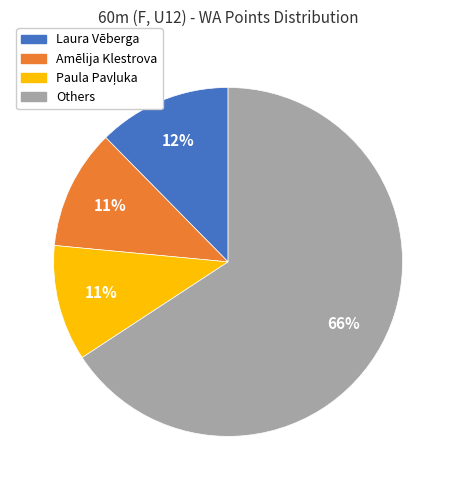

To the nearest percent, what is the difference between the largest and smallest slice percentages?

55%